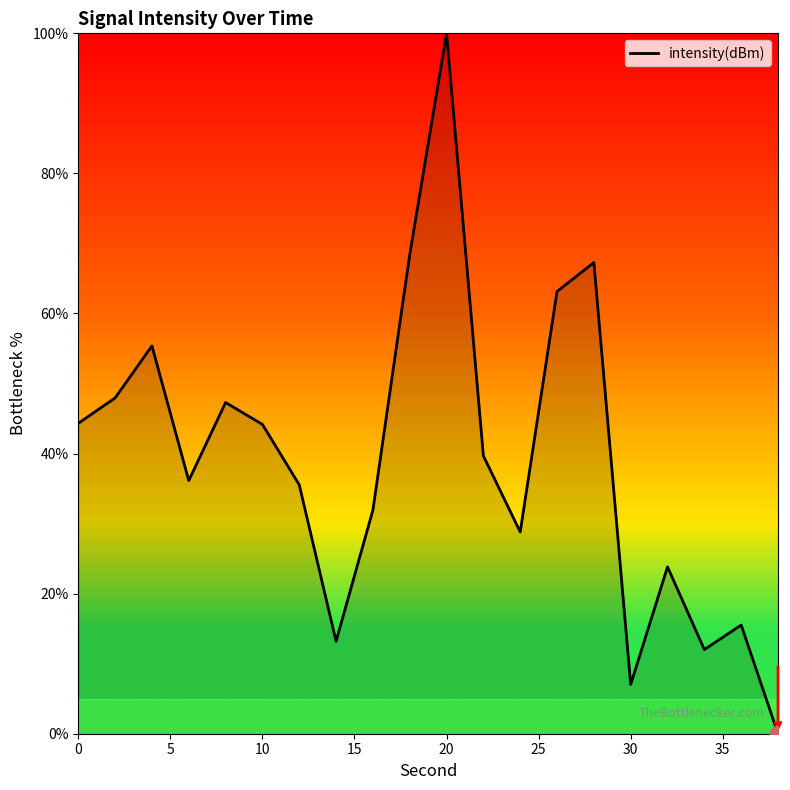

What is the average value?

39.1